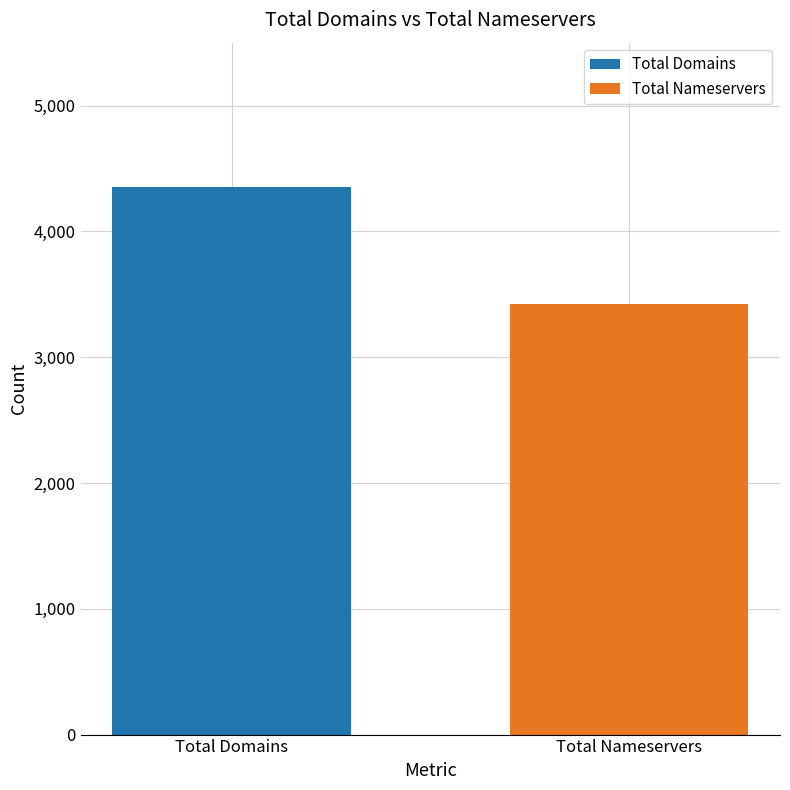

List the series in order of their peak value, lowest first.

Total Nameservers, Total Domains